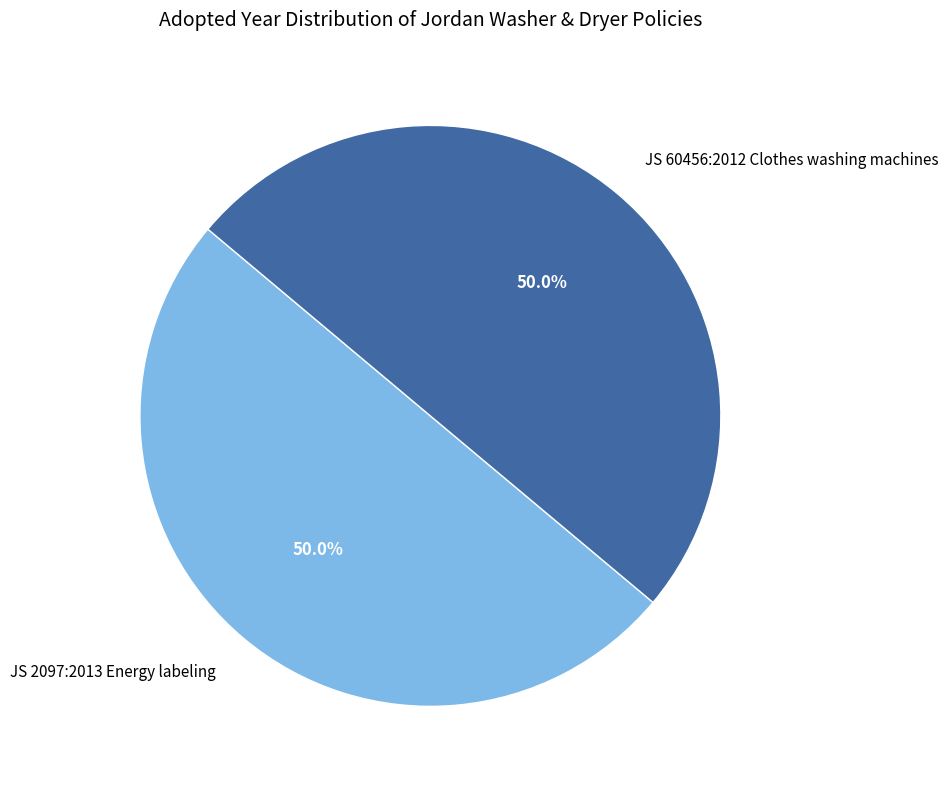

Approximately how many times larger is the value at JS 2097:2013 Energy labeling compared to JS 60456:2012 Clothes washing machines?

1.0